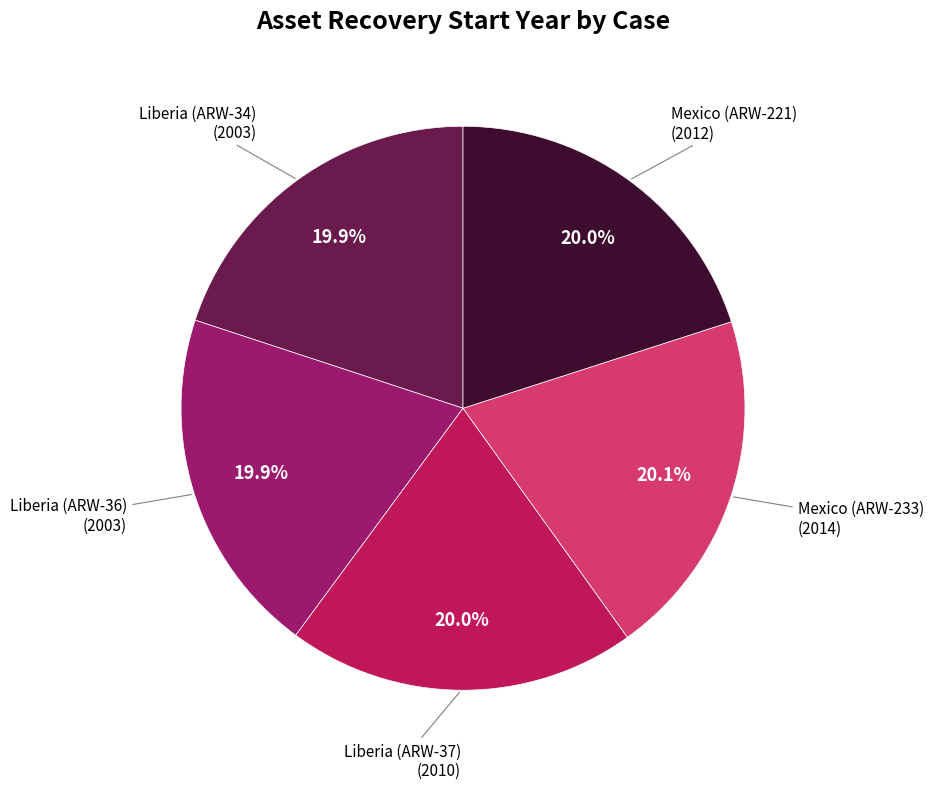

Is there a majority slice in this chart?

No